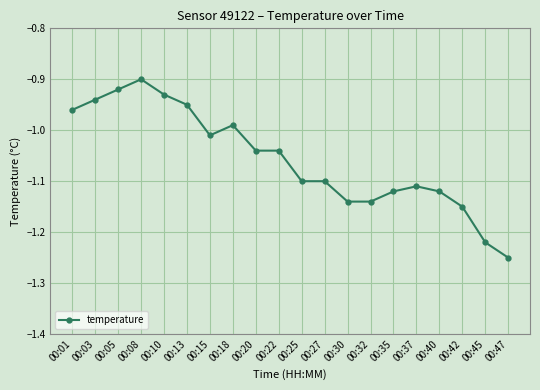

Which has a higher value, 00:37 or 00:20?

00:20